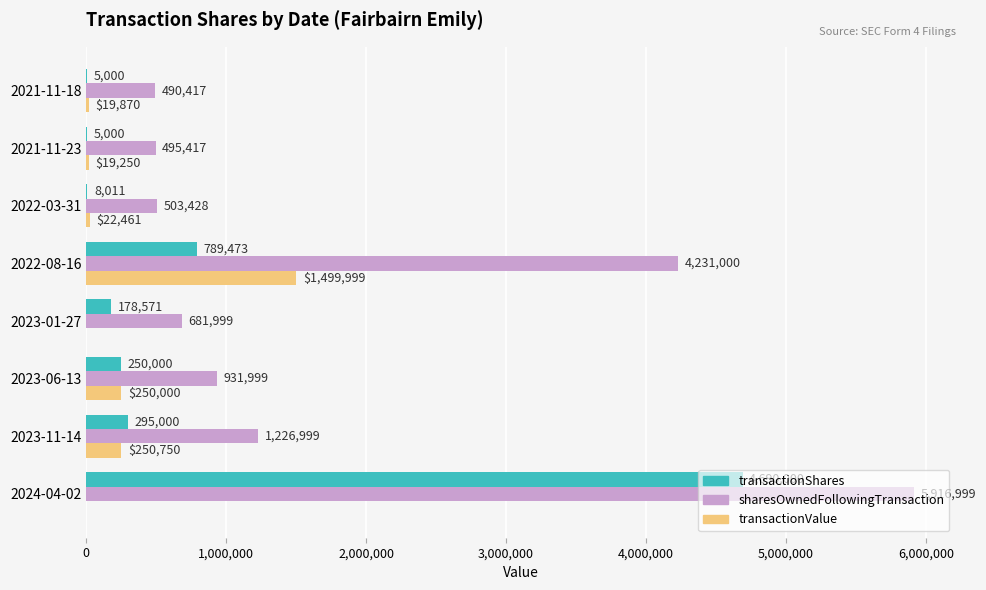

Where is transactionValue nearest to the value 749999?

2023-11-14